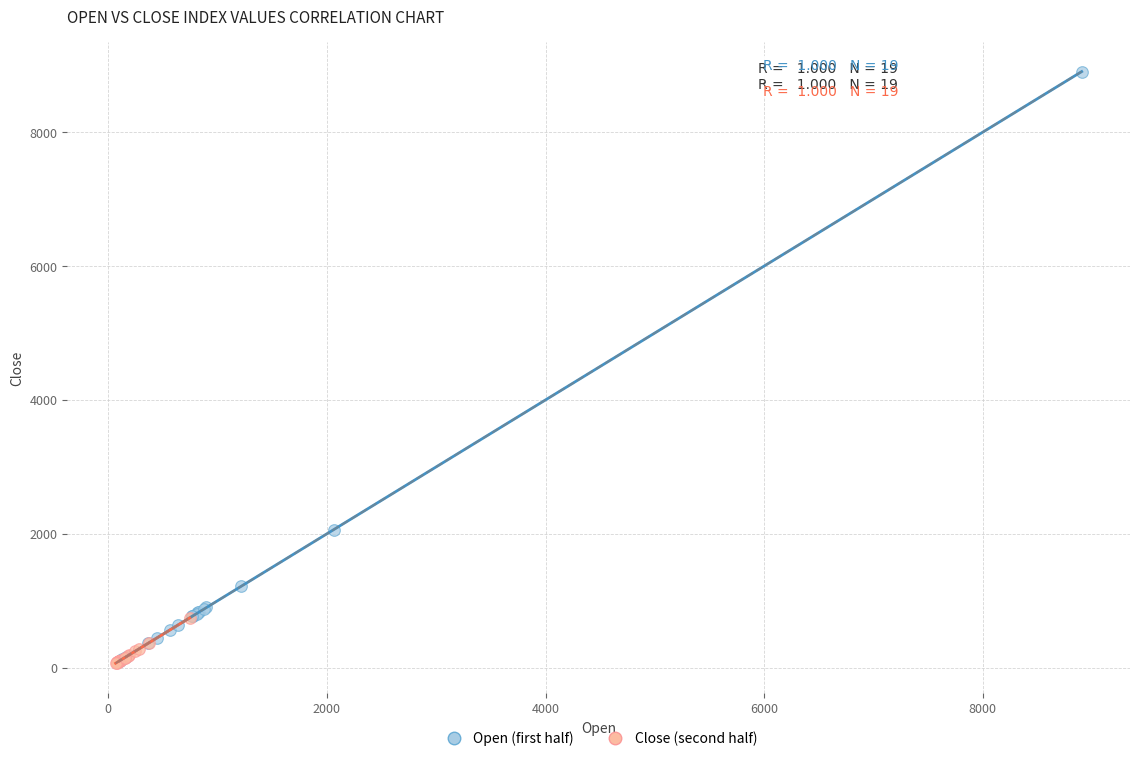

What are all the series names shown in the legend?

Open (first half), Close (second half)